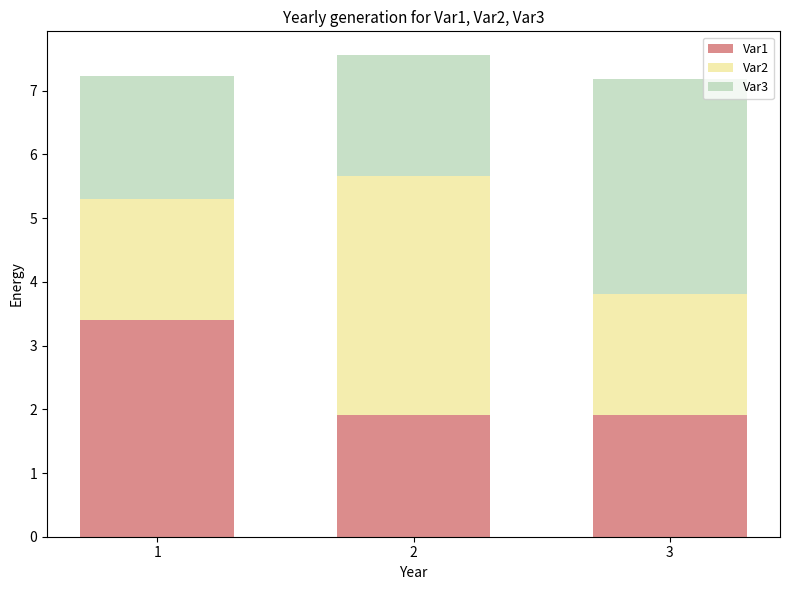

Which category has the highest value in the Var1 series?

1